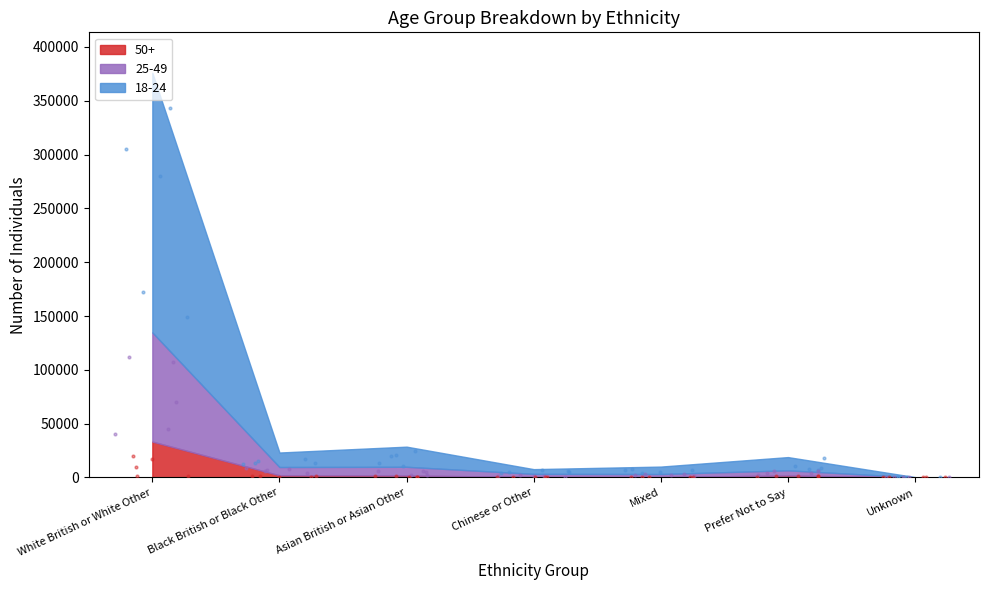

What are all the series names shown in the legend?

18-24, 25-49, 50+